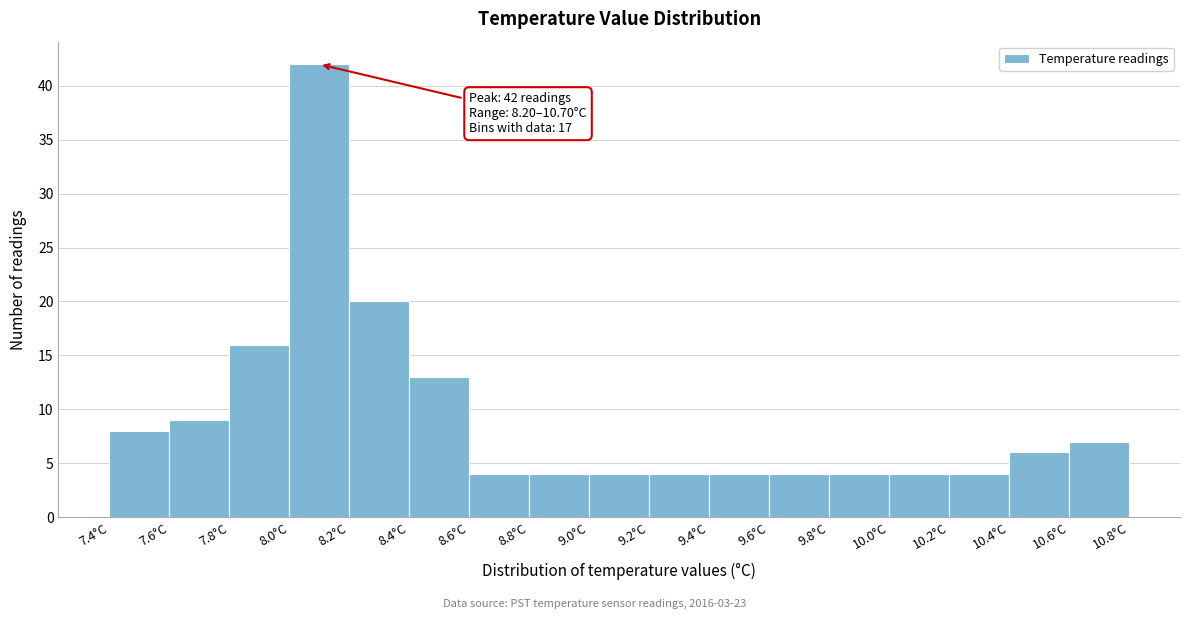

Which range on the x-axis has the tallest bar?

8.0 to 8.2